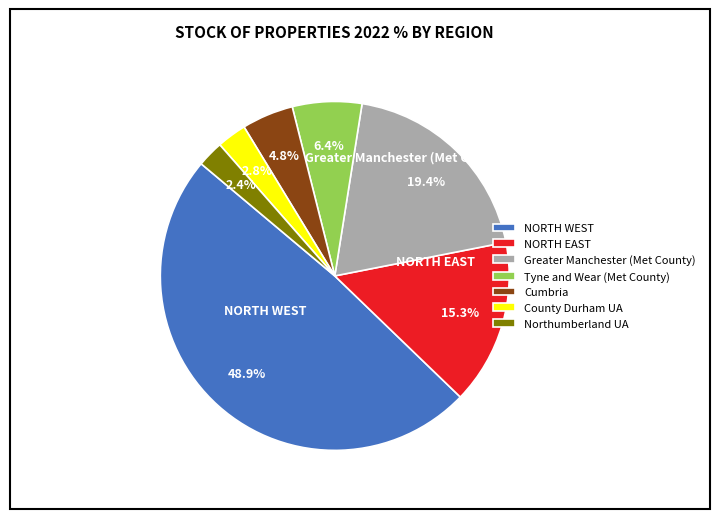

What is the largest slice in the pie chart?

NORTH WEST